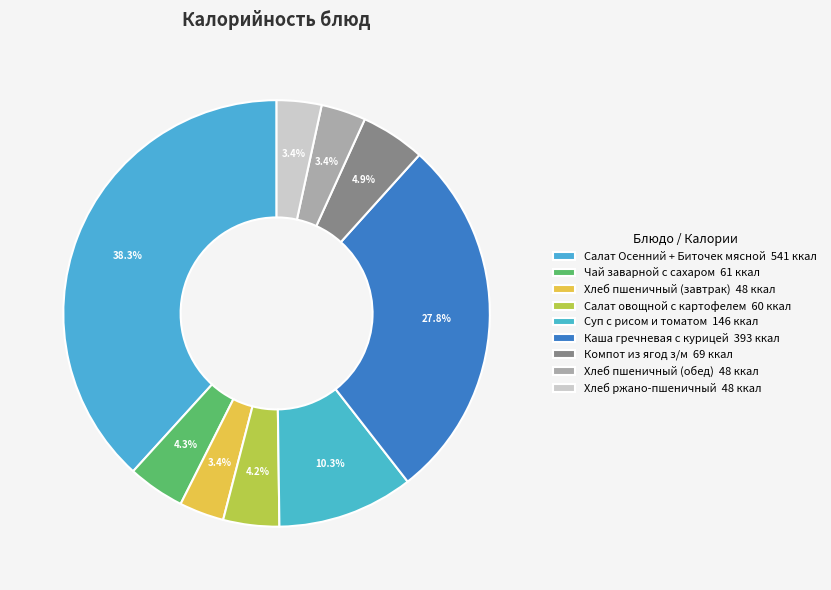

Does Хлеб пшеничный (обед) account for over 50% of the chart?

No